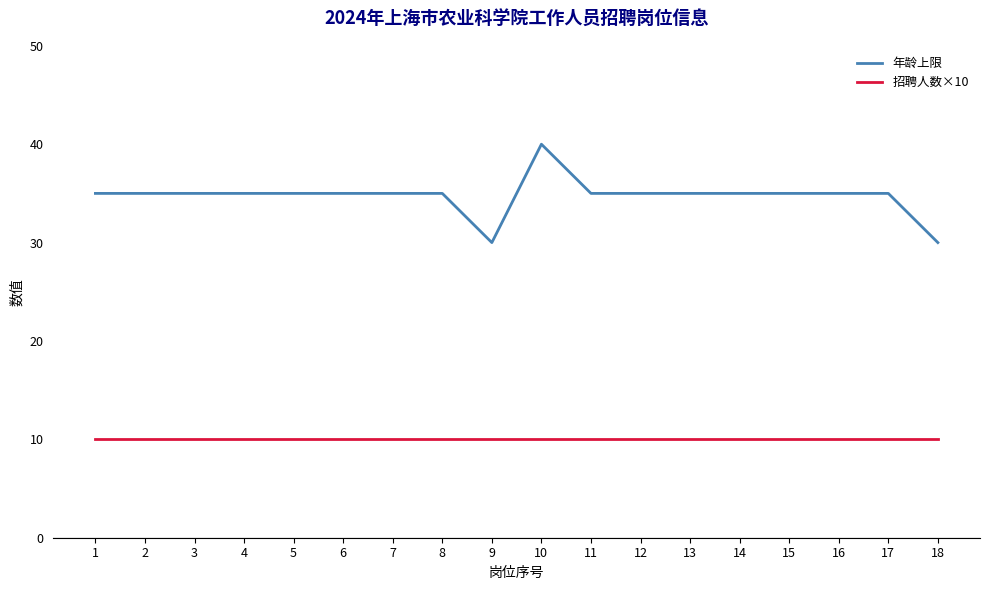

Is it true that 招聘人数×10 equals 5 at 18?

False